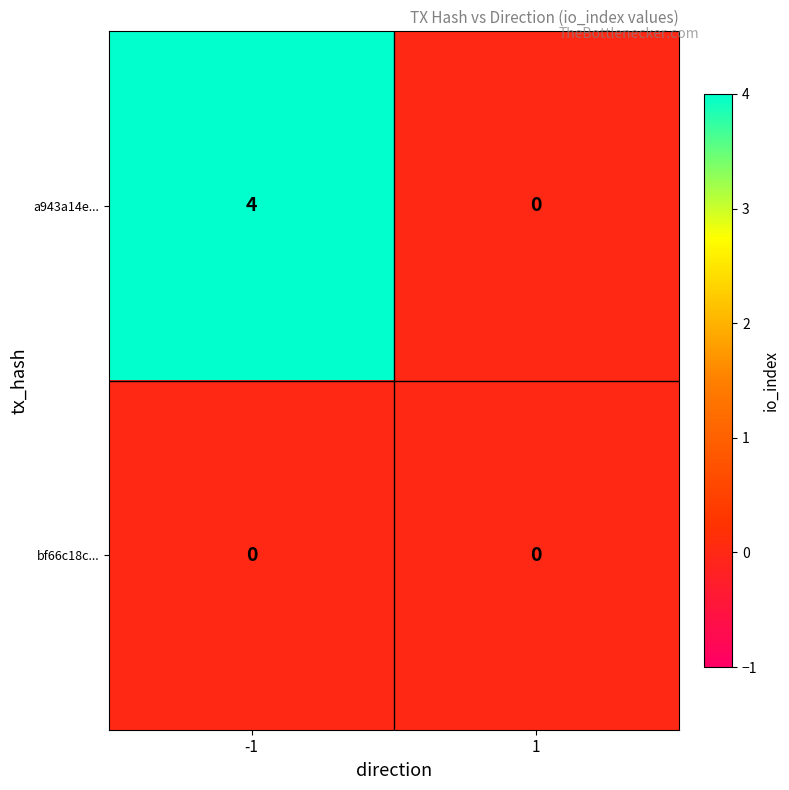

Which series has the widest spread of values?

a943a14e...